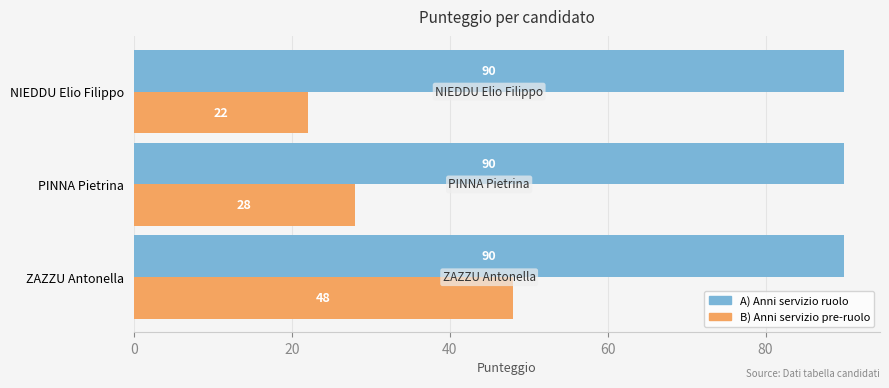

What is the difference between the highest and lowest values at PINNA Pietrina?

62